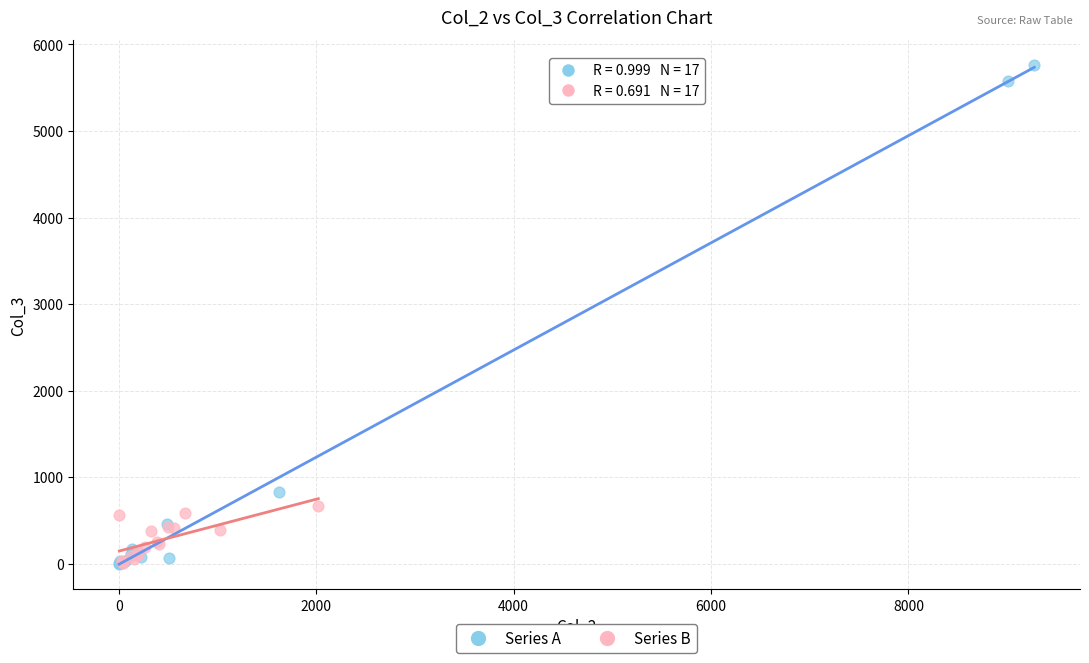

Which series contains the highest Y value?

Series A